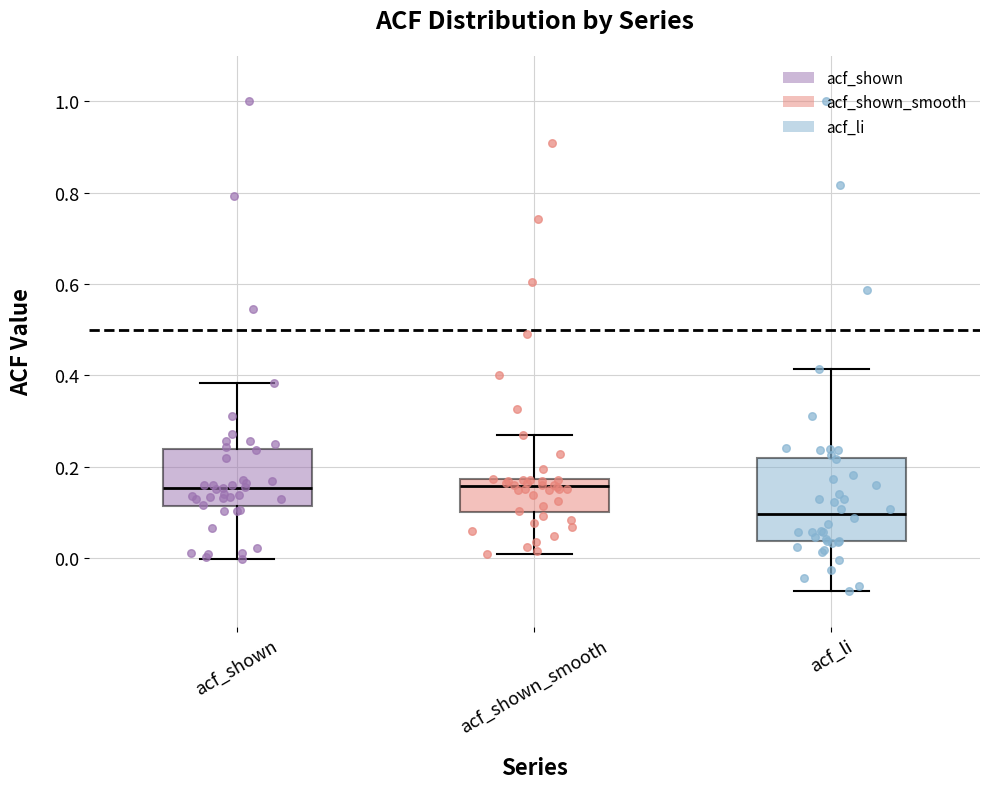

Reading left to right, transcribe this box plot: for each box, give where its median line is, the range the box spans, and where its two whiskers end, as read against the y-axis. The values are not printed on the chart, so give them approximately, as read against the axis.

acf_shown: median 0.16, box 0.12 to 0.24, whiskers 0.00 to 0.38
acf_shown_smooth: median 0.16, box 0.10 to 0.18, whiskers 0.00 to 0.28
acf_li: median 0.10, box 0.04 to 0.22, whiskers -0.08 to 0.42